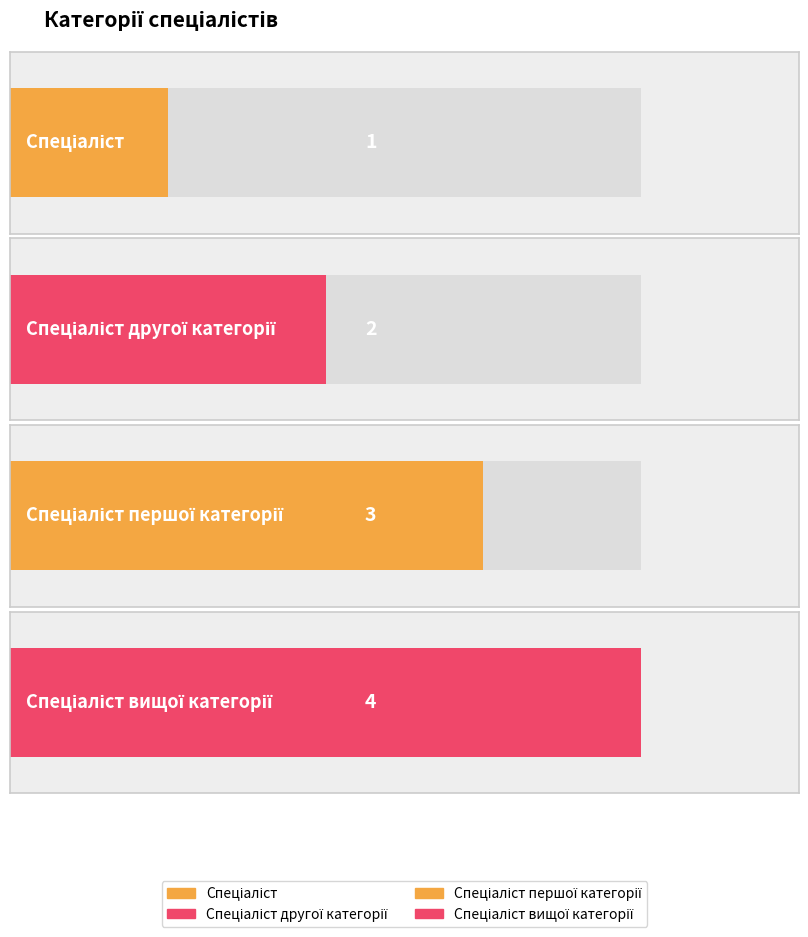

How many bars are there in total?

4